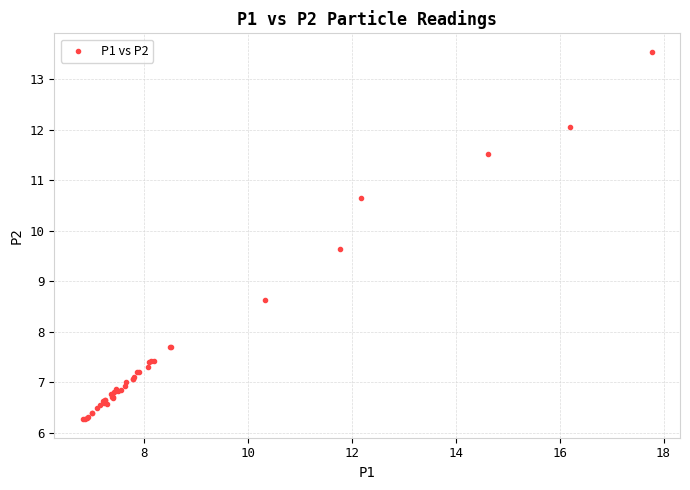

What Y value in the scatter plot is closest to 9?

8.6